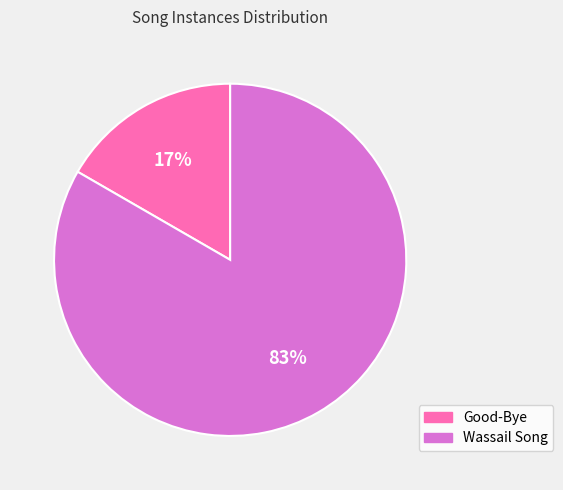

What percentage is the Good-Bye slice, to the nearest percent?

17%